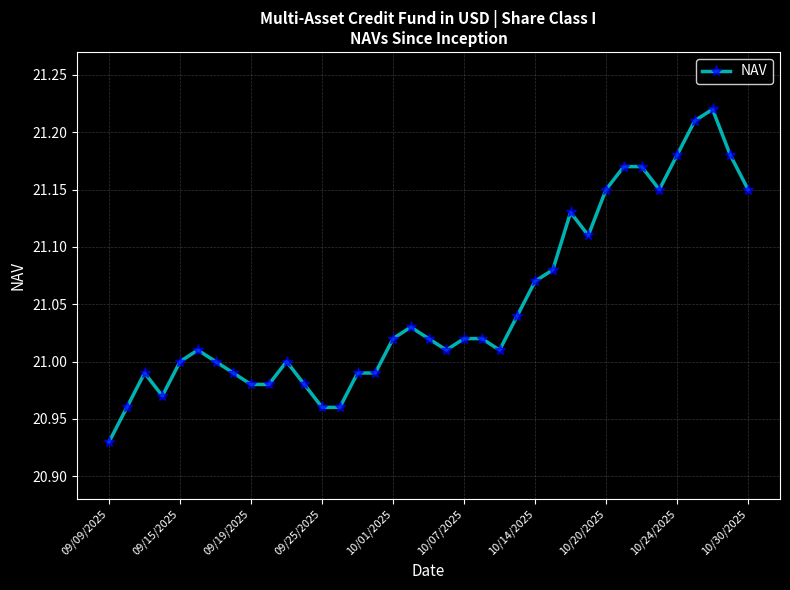

What is the difference between the second highest and minimum values?

0.3